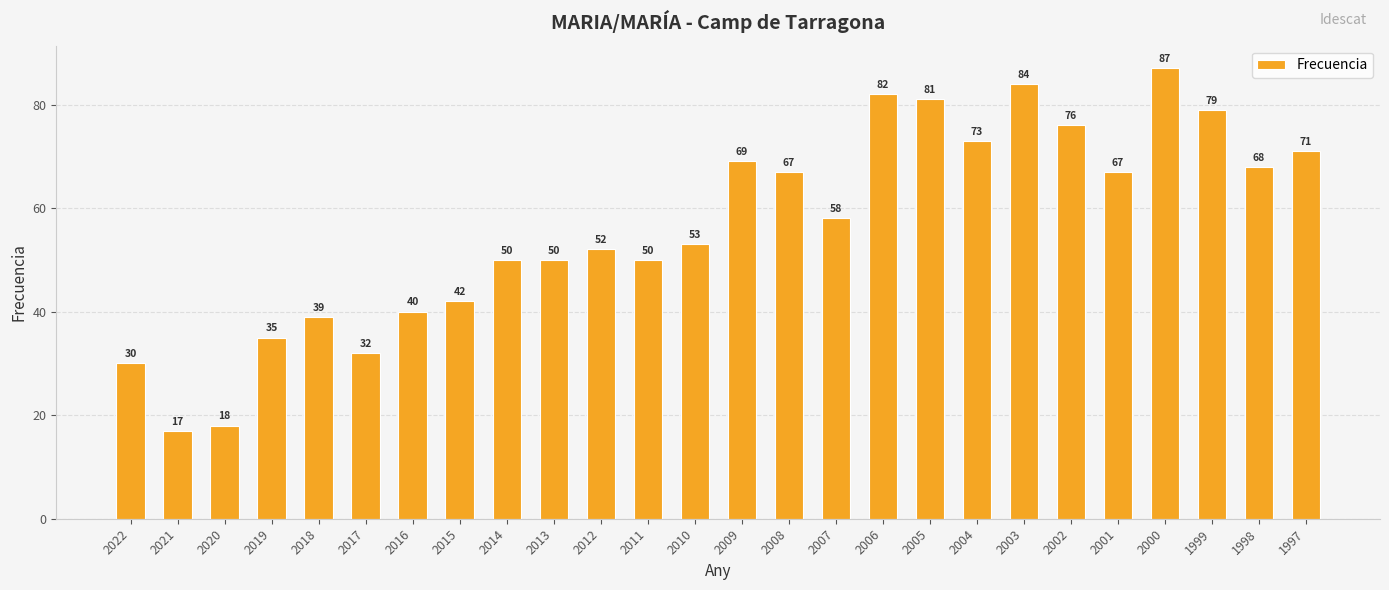

Which has a higher value, 2006 or 1997?

2006